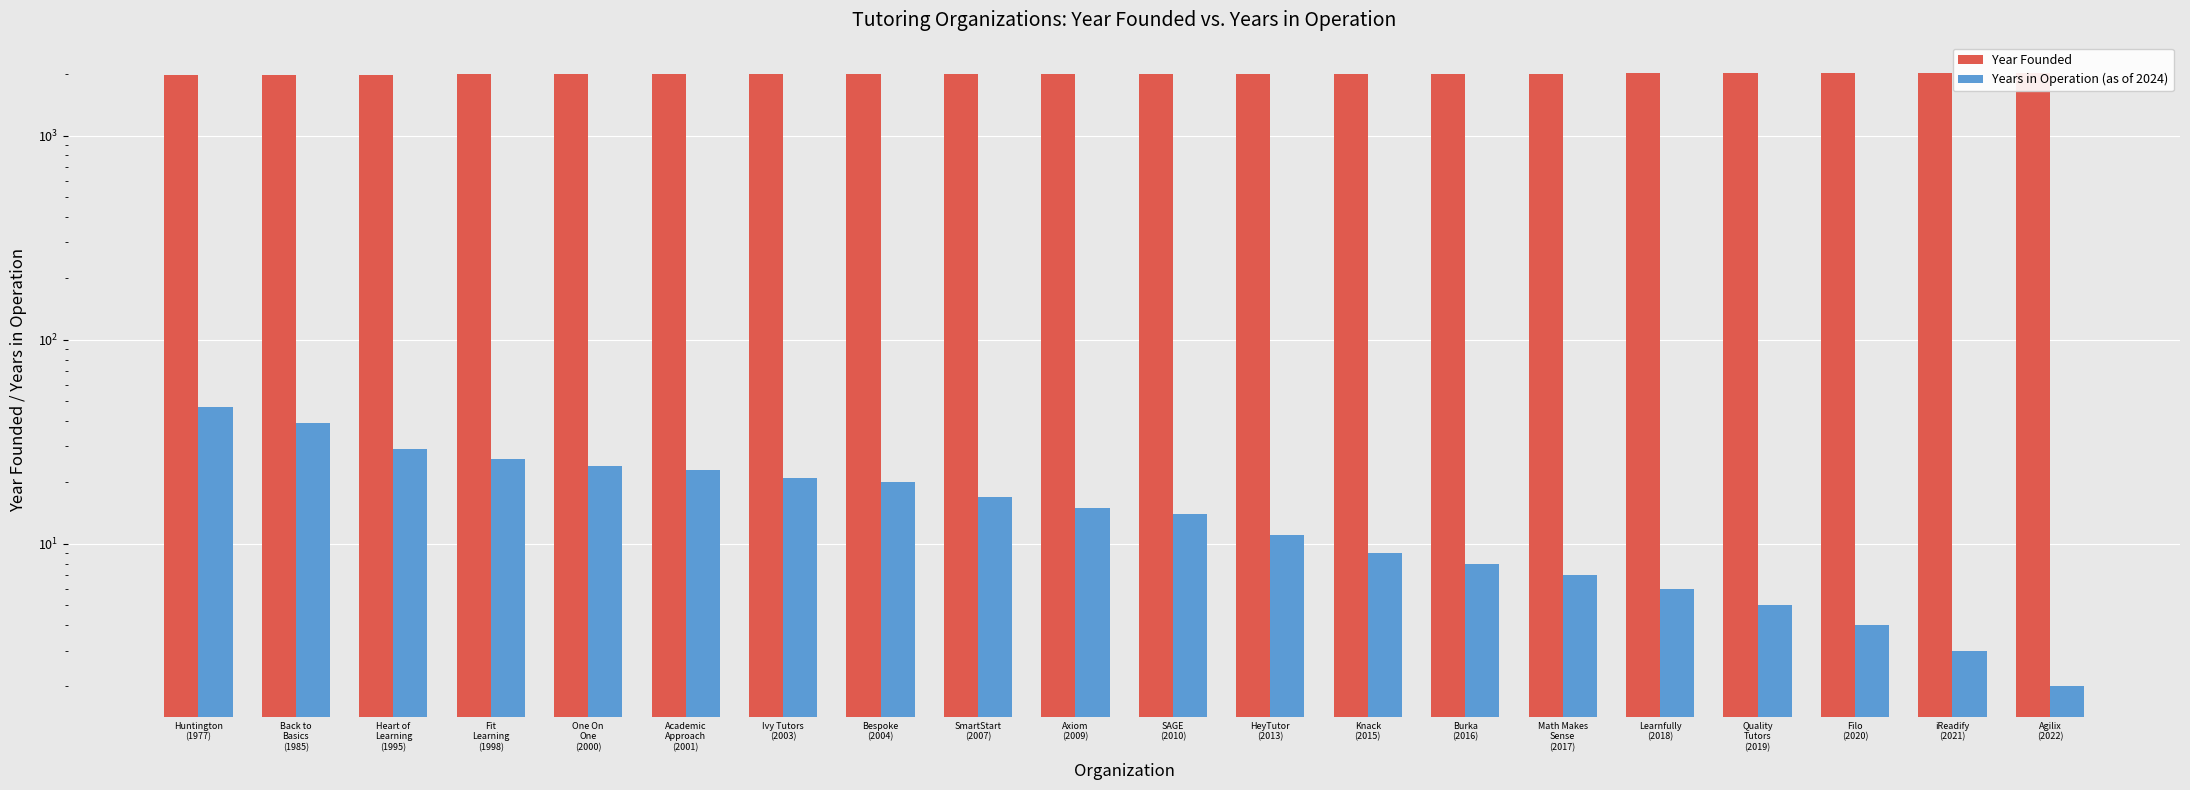

How many data points in Year Founded are less than 2010?

10